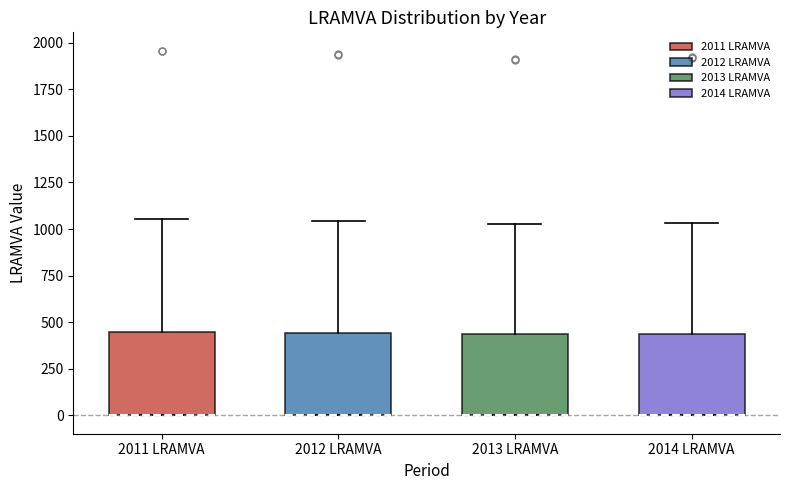

Reading left to right, transcribe this box plot: for each box, give where its median line is, the range the box spans, and where its two whiskers end, as read against the y-axis. The values are not printed on the chart, so give them approximately, as read against the axis.

2011 LRAMVA: median 0 (drawn on the box's lower edge), box 0 to 450, whiskers 0 to 1050
2012 LRAMVA: median 0 (drawn on the box's lower edge), box 0 to 450, whiskers 0 to 1050
2013 LRAMVA: median 0 (drawn on the box's lower edge), box 0 to 450, whiskers 0 to 1050
2014 LRAMVA: median 0 (drawn on the box's lower edge), box 0 to 450, whiskers 0 to 1050